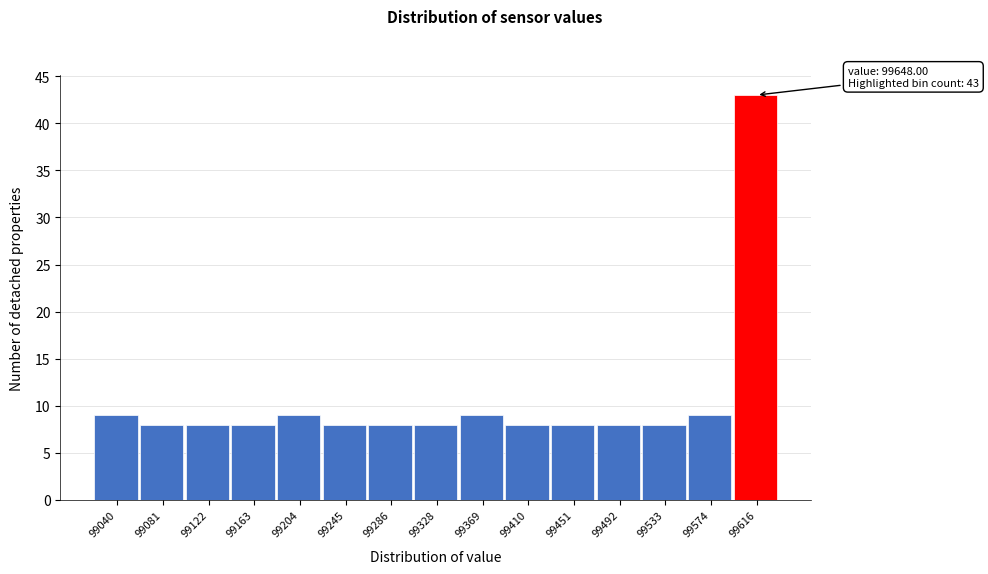

Reading right to left, transcribe all the data shown in this chart.

43	9	8	8	8	8	9	8	8	8	9	8	8	8	9